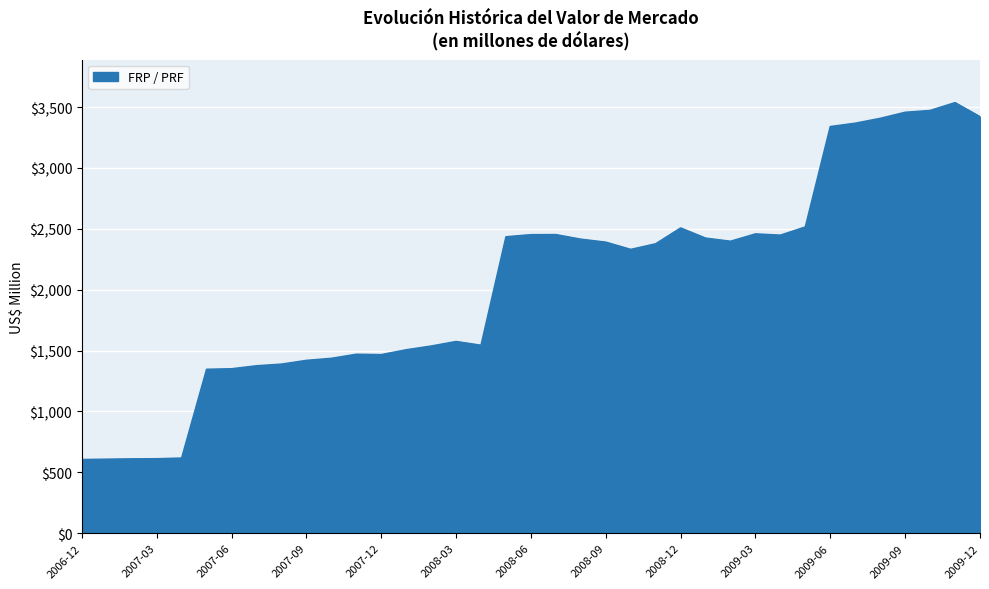

What is the maximum value shown in the chart?

3536.2